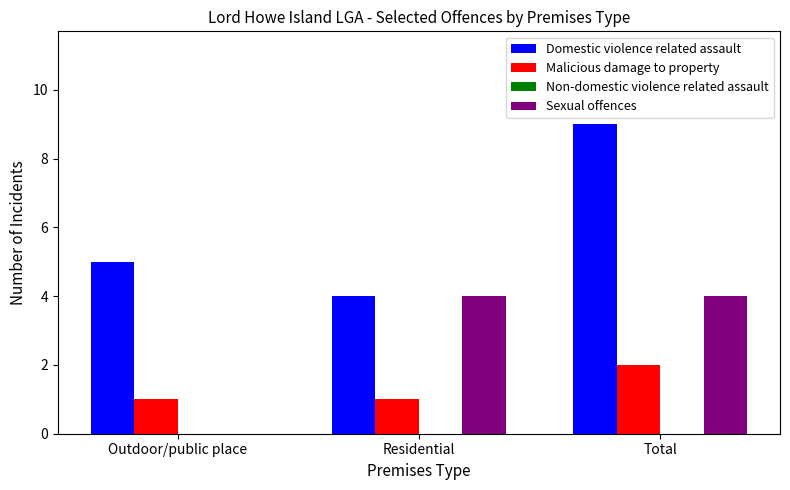

What is the sum of all Malicious damage to property values?

4